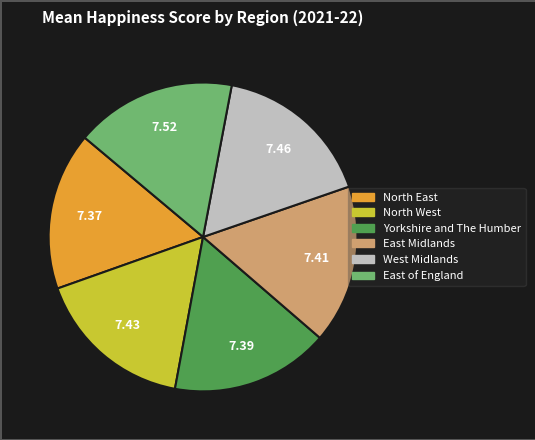

Does Yorkshire and The Humber account for over 50% of the chart?

No